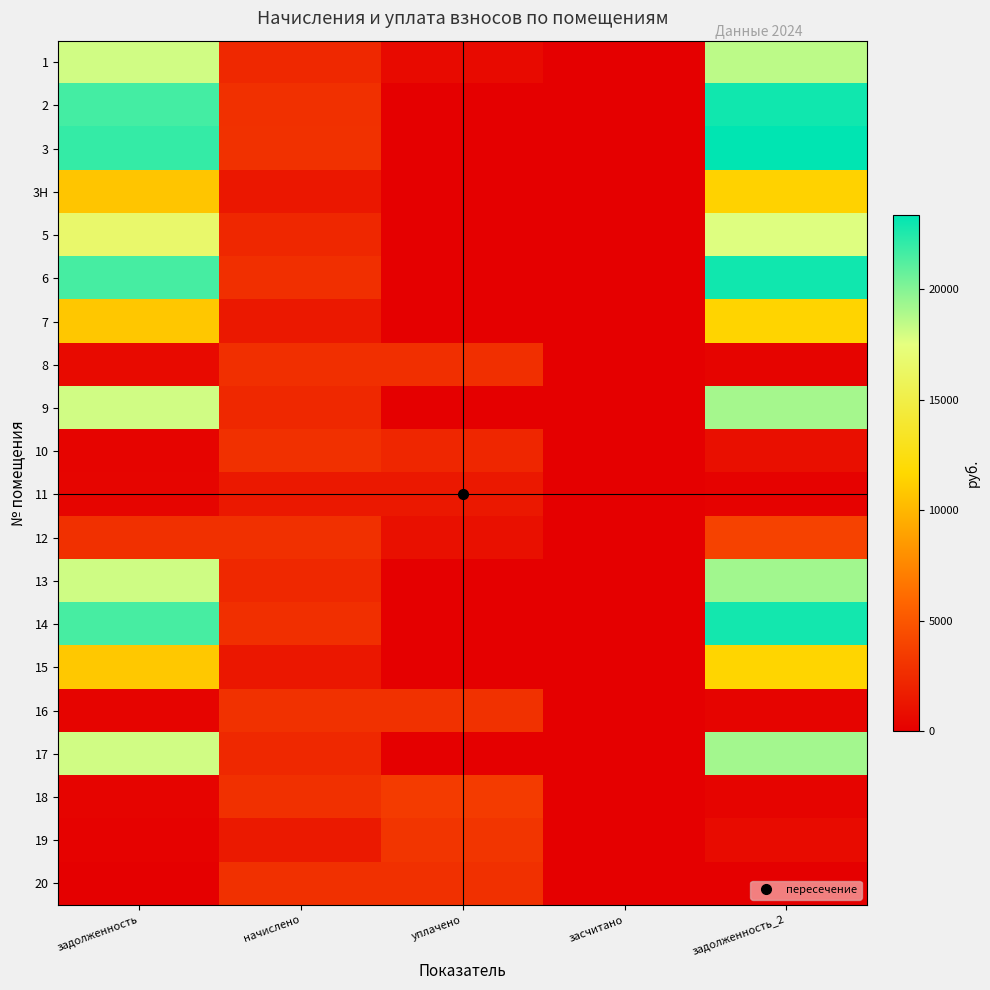

Reading left to right, list all the values displayed in this chart.

1: задолженность=18044.4	начислено=2346.8	уплачено=600.0	засчитано=0.0	задолженность_2=18563.8
2: задолженность=21598.1	начислено=2795.2	уплачено=0.0	засчитано=0.0	задолженность_2=22934.6
3: задолженность=22003.8	начислено=2847.7	уплачено=0.0	засчитано=0.0	задолженность_2=23365.3
3Н: задолженность=10688.6	начислено=1383.3	уплачено=0.0	засчитано=0.0	задолженность_2=11349.9
5: задолженность=16586.2	начислено=2323.0	уплачено=0.0	засчитано=0.0	задолженность_2=17673.5
6: задолженность=21585.0	начислено=2766.6	уплачено=0.0	засчитано=0.0	задолженность_2=22911.6
7: задолженность=10802.6	начислено=1459.6	уплачено=0.0	засчитано=0.0	задолженность_2=11491.9
8: задолженность=609.5	начислено=2742.8	уплачено=2742.8	засчитано=0.0	задолженность_2=304.8
9: задолженность=18030.2	начислено=2337.3	уплачено=0.0	засчитано=0.0	задолженность_2=19147.1
10: задолженность=313.8	начислено=2823.8	уплачено=2196.6	засчитано=0.0	задолженность_2=942.2
11: задолженность=324.4	начислено=1459.6	уплачено=1459.6	засчитано=0.0	задолженность_2=162.2
12: задолженность=2821.9	начислено=2785.7	уплачено=1000.0	засчитано=0.0	задолженность_2=3808.2
13: задолженность=18096.8	начислено=2342.1	уплачено=0.0	засчитано=0.0	задолженность_2=19216.5
14: задолженность=21533.9	начислено=2752.3	уплачено=0.0	засчитано=0.0	задолженность_2=22854.7
15: задолженность=10835.9	начислено=1402.4	уплачено=0.0	засчитано=0.0	задолженность_2=11506.4
16: задолженность=316.8	начислено=2847.7	уплачено=2847.7	засчитано=0.0	задолженность_2=316.4
17: задолженность=18056.3	начислено=2336.8	уплачено=0.0	засчитано=0.0	задолженность_2=19173.6
18: задолженность=310.2	начислено=2790.4	уплачено=3410.6	засчитано=0.0	задолженность_2=310.1
19: задолженность=172.0	начислено=1464.4	уплачено=3092.3	засчитано=0.0	задолженность_2=662.5
20: задолженность=0.0	начислено=2785.7	уплачено=2785.7	засчитано=0.0	задолженность_2=0.0